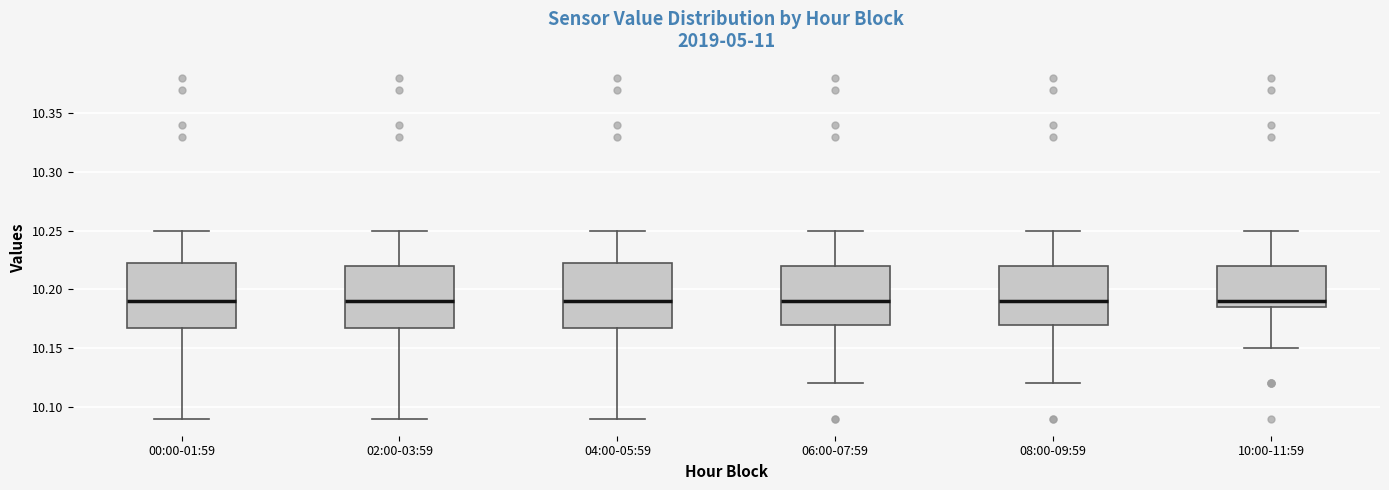

Reading left to right, transcribe this box plot: for each box, give where its median line is, the range the box spans, and where its two whiskers end, as read against the y-axis. The values are not printed on the chart, so give them approximately, as read against the axis.

00:00-01:59: median 10.190, box 10.170 to 10.225, whiskers 10.090 to 10.250
02:00-03:59: median 10.190, box 10.170 to 10.220, whiskers 10.090 to 10.250
04:00-05:59: median 10.190, box 10.170 to 10.225, whiskers 10.090 to 10.250
06:00-07:59: median 10.190, box 10.170 to 10.220, whiskers 10.120 to 10.250
08:00-09:59: median 10.190, box 10.170 to 10.220, whiskers 10.120 to 10.250
10:00-11:59: median 10.190, box 10.185 to 10.220, whiskers 10.150 to 10.250